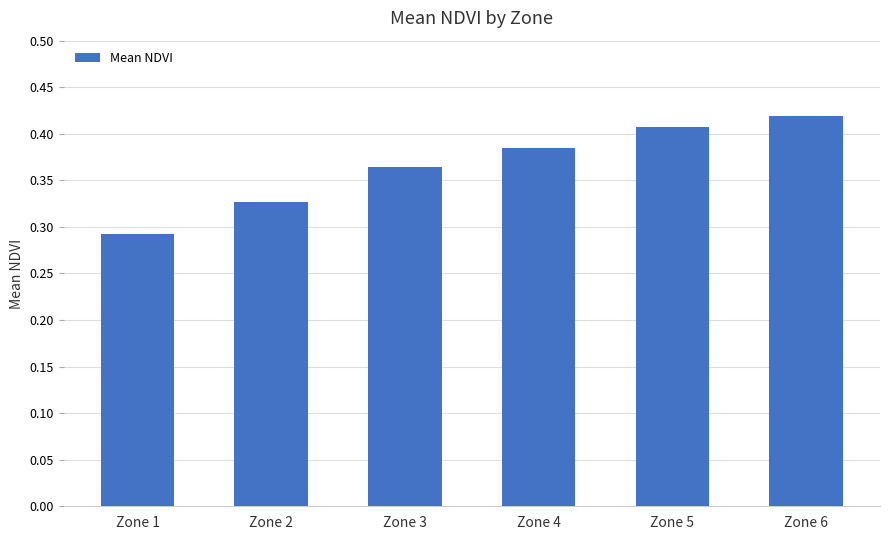

Which category has the highest value across all series?

Zone 6